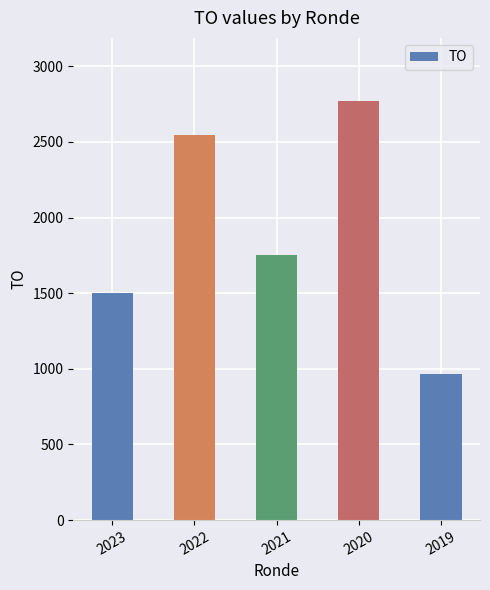

Reading left to right, list all the values displayed in this chart.

1504	2548	1750	2772	964